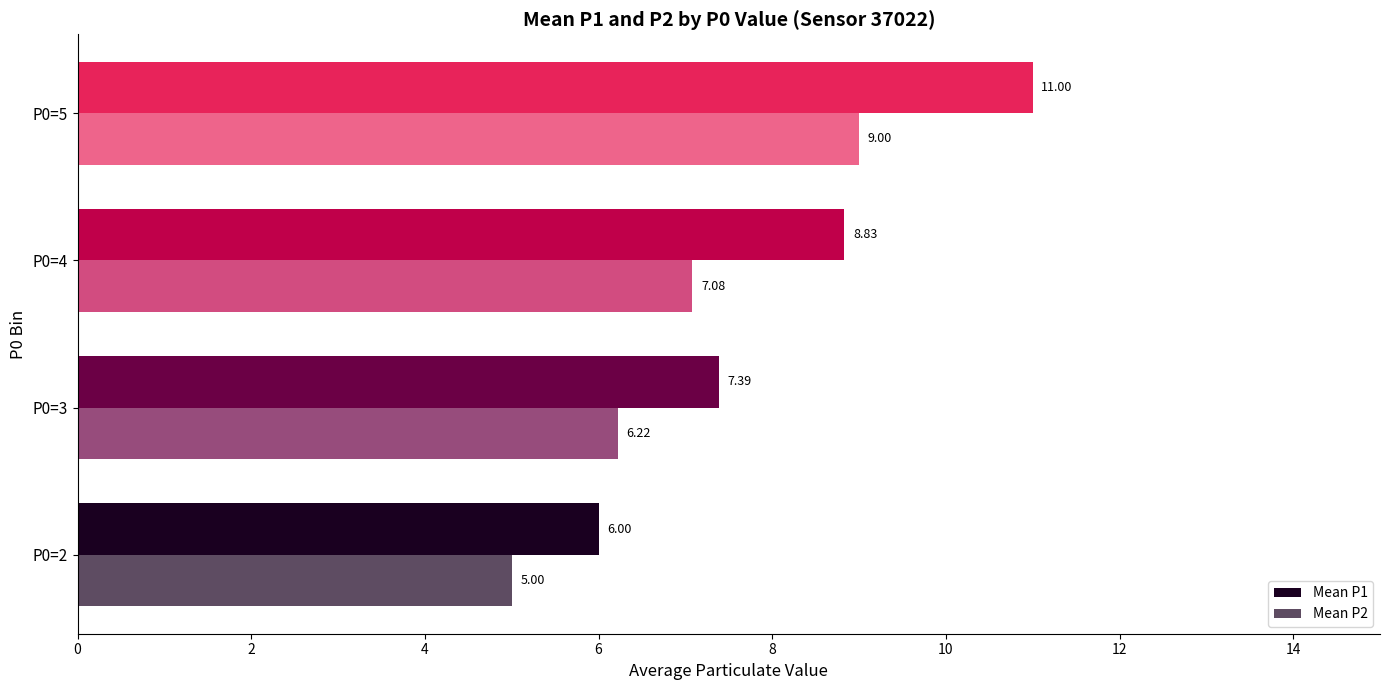

How many data points in Mean P2 are less than 7?

2